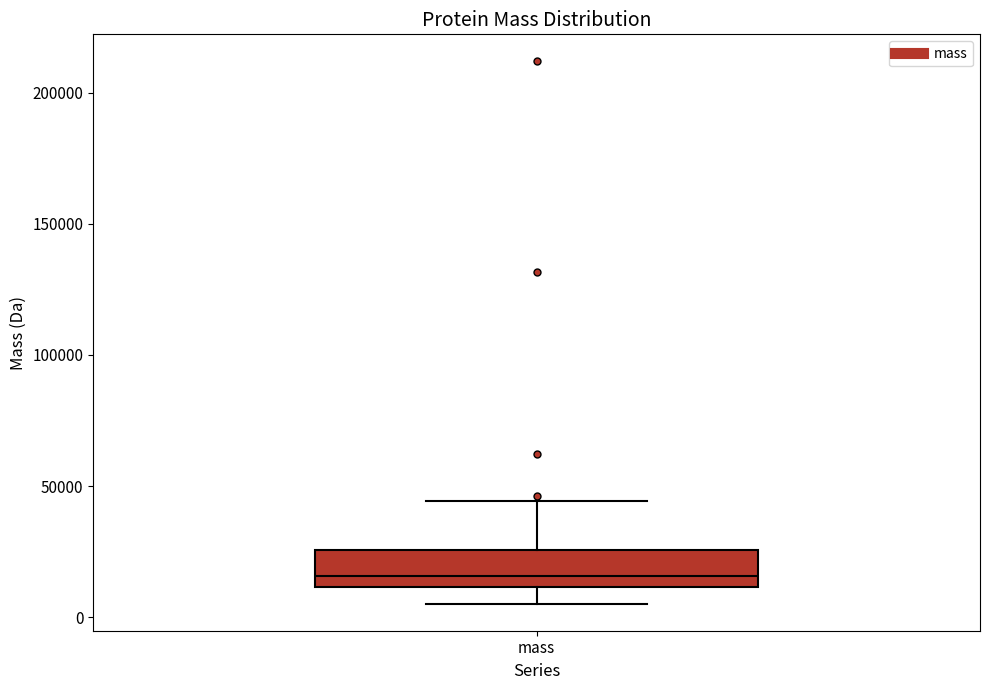

Read this box plot against the y-axis: the position of the median line, the range covered by the box, and the ends of both whiskers. The values are not printed on the chart, so give them approximately, as read against the axis.

median 15000, box 10000 to 25000, whiskers 5000 to 45000